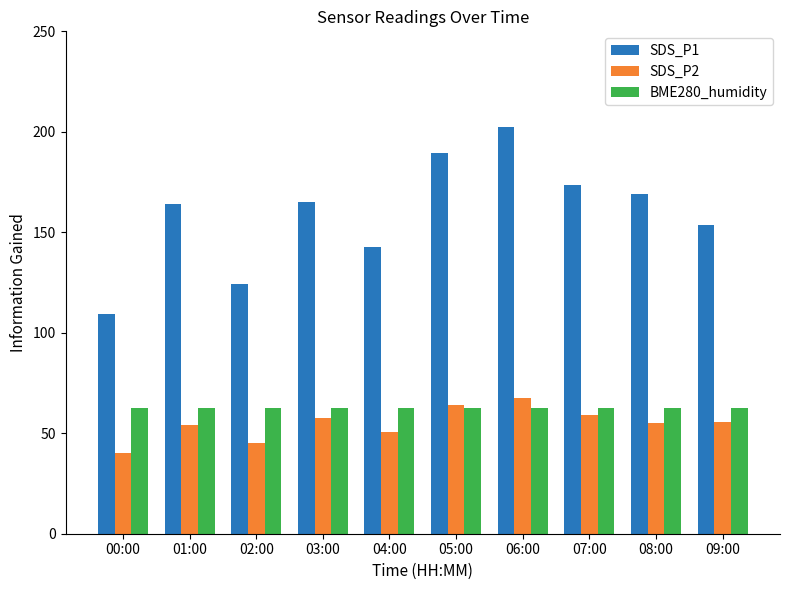

Is the value of BME280_humidity at 08:00 greater than the value of SDS_P2 at 03:00?

Yes